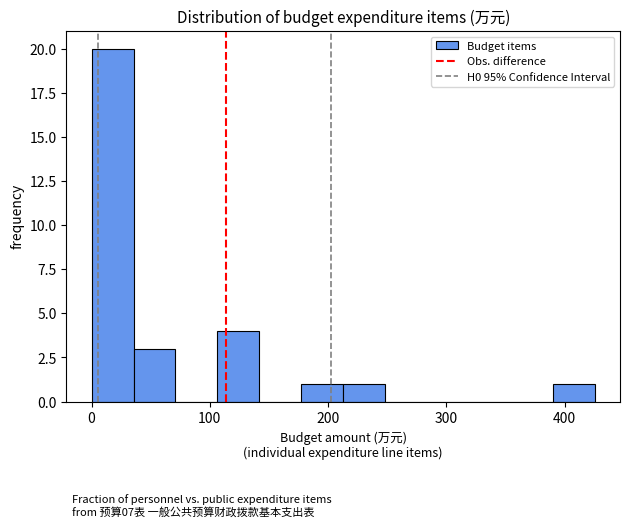

Read against the x-axis, roughly where is the centre of the tallest bar?

20